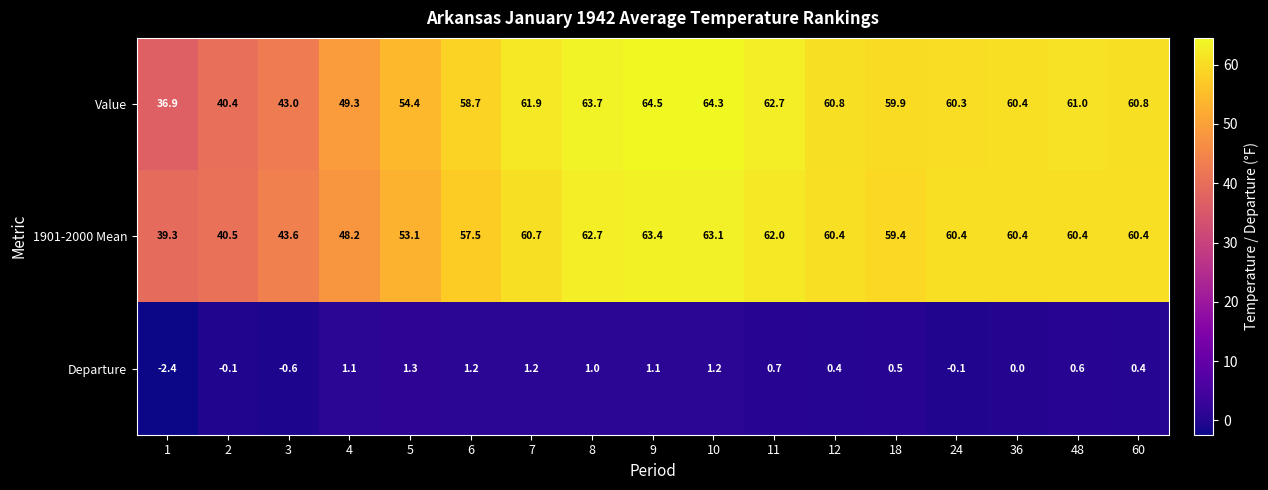

True or false: Value has a value of 19.3 at 5.

False